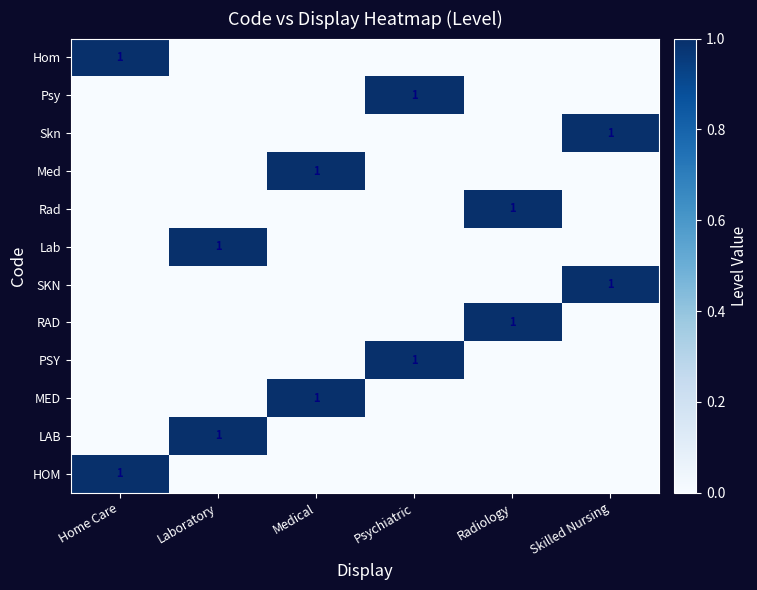

Is it true that SKN equals 2 at Skilled Nursing?

False